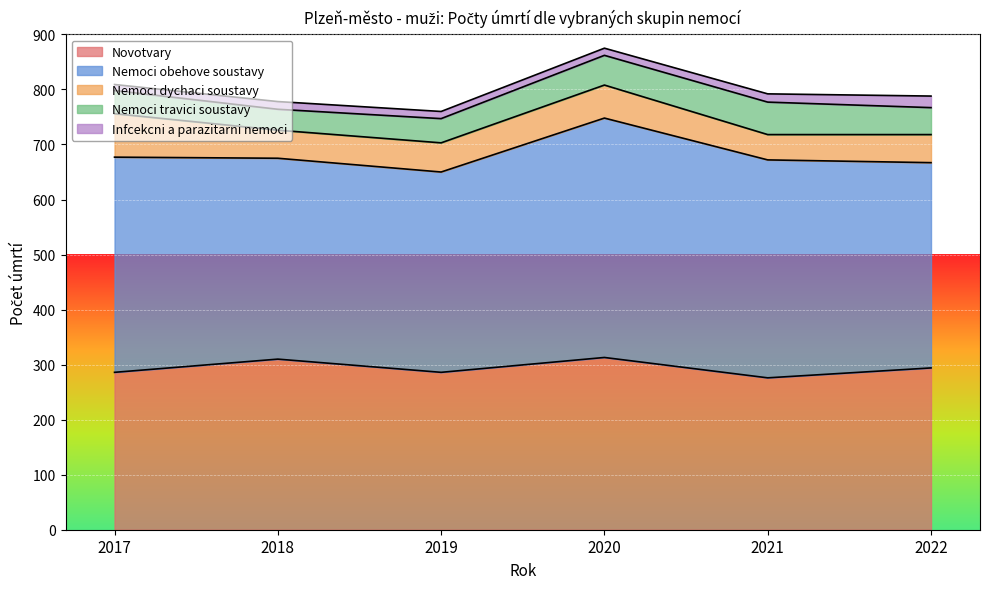

What is the value of the Infcekcni a parazitarni nemoci point at the 5th from the left?

15